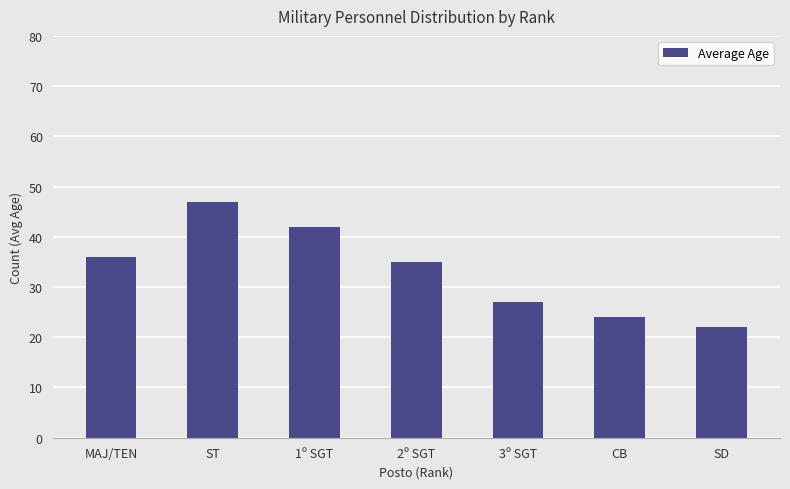

List the labels in order of value, smallest first.

SD, CB, 3º SGT, 2º SGT, MAJ/TEN, 1º SGT, ST